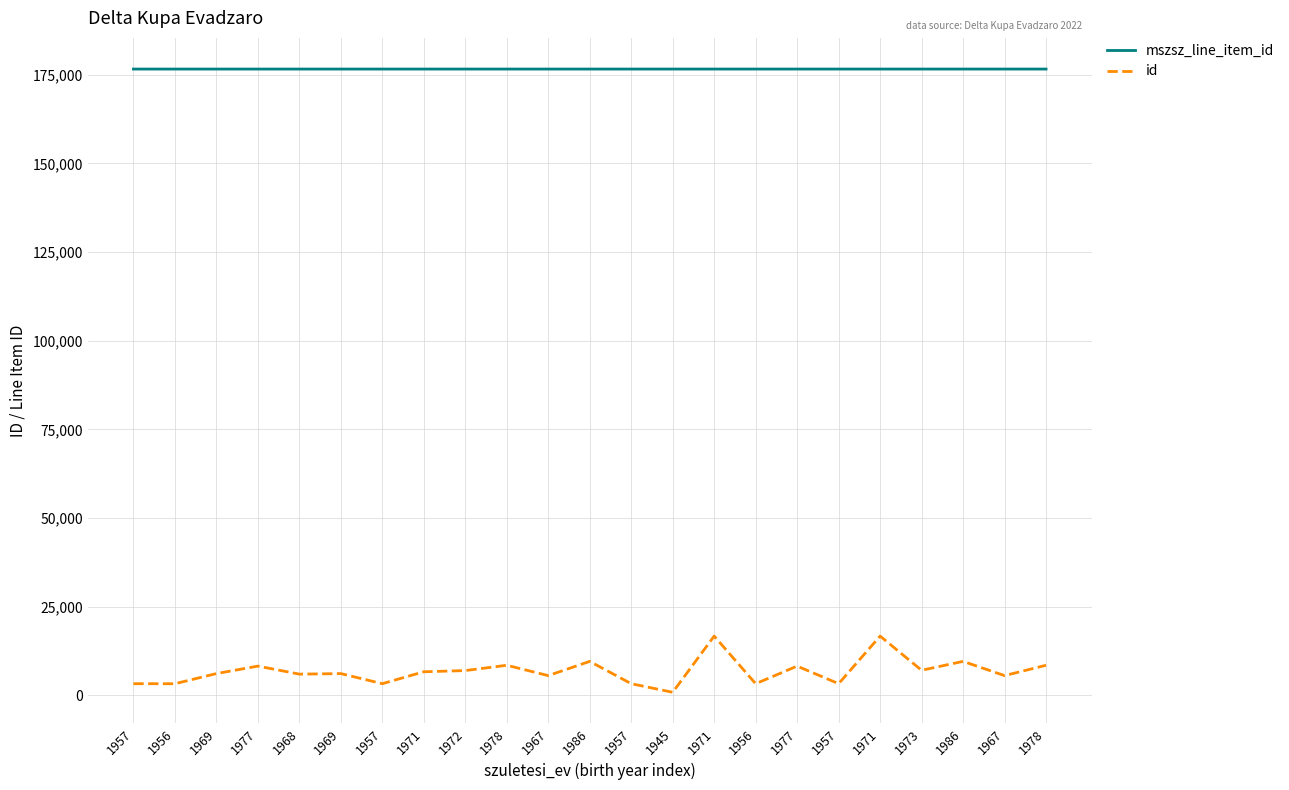

Is this an area chart (filled region under the line)?

No